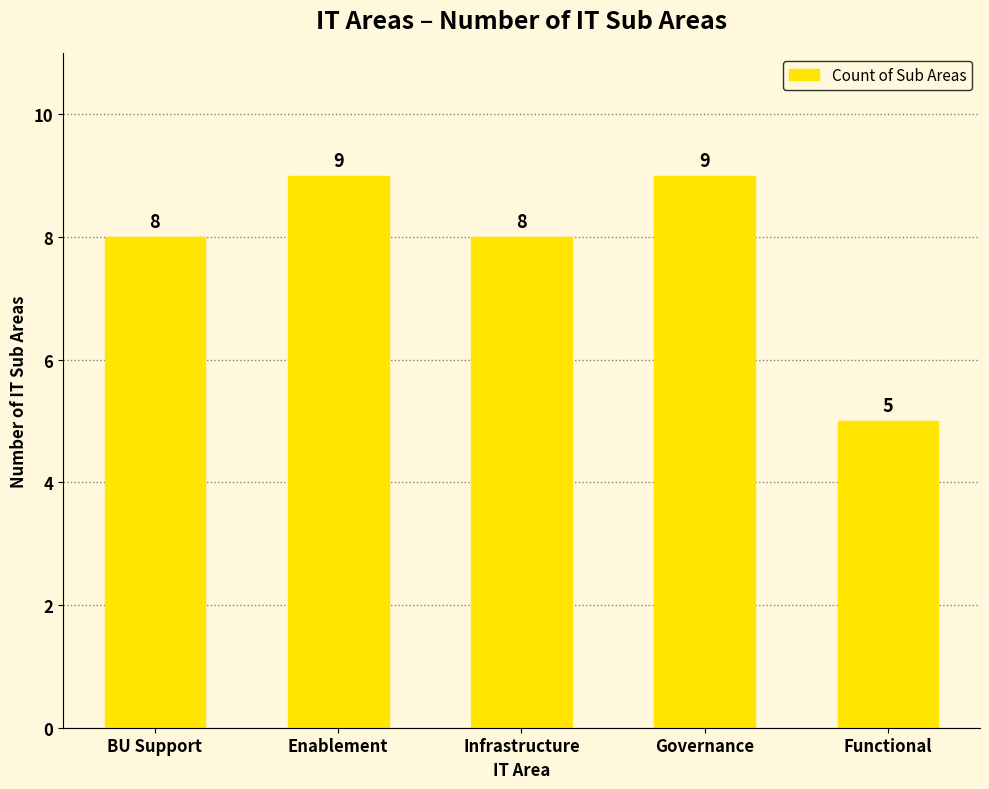

Between Governance and Functional, which is larger?

Governance